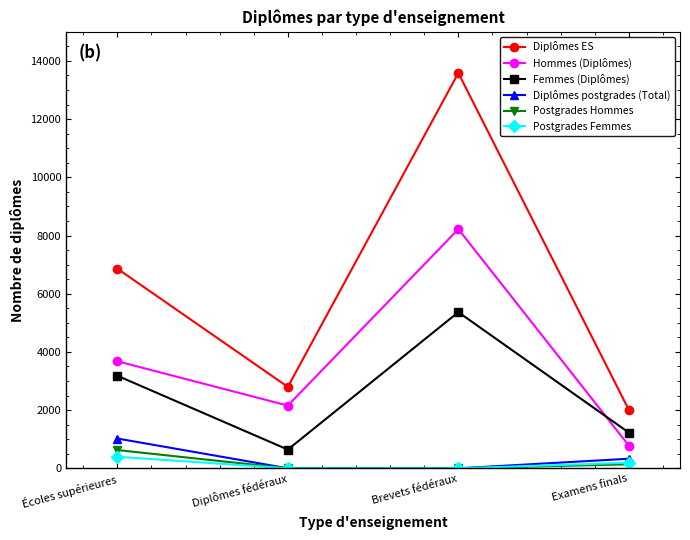

What position from the left is Examens finals?

4